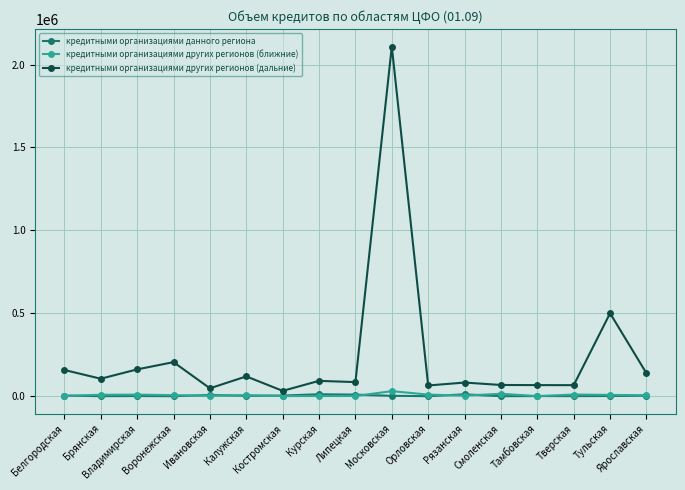

How many lines are shown in the chart?

3